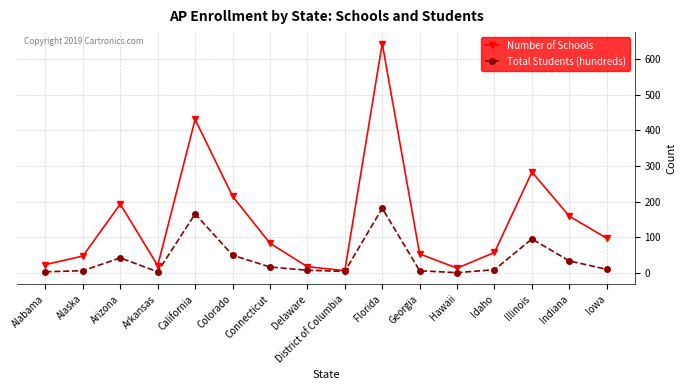

Does the chart have visible grid lines?

Yes